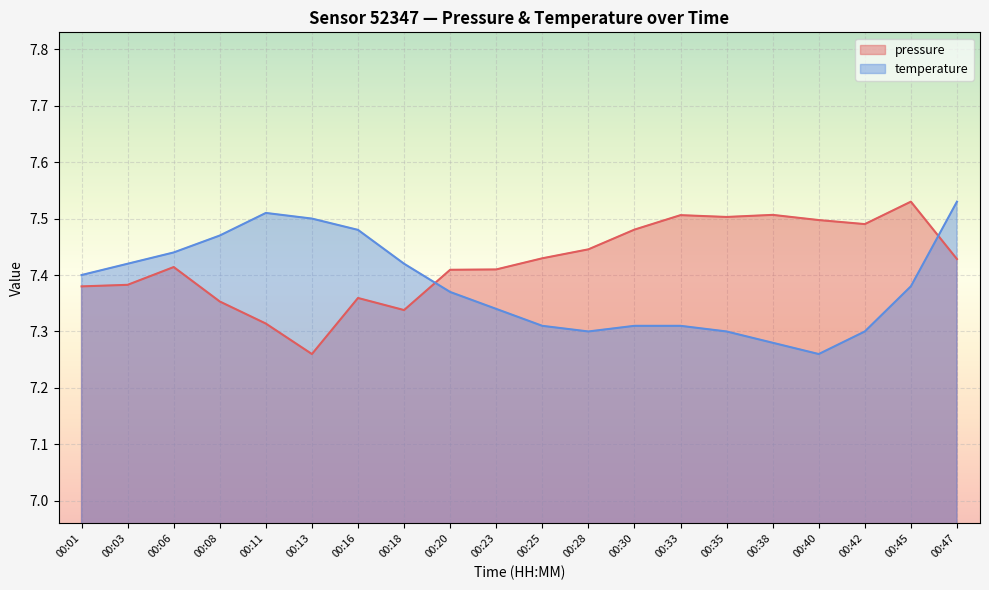

True or false: pressure has a value of 7.3 at 00:18.

True